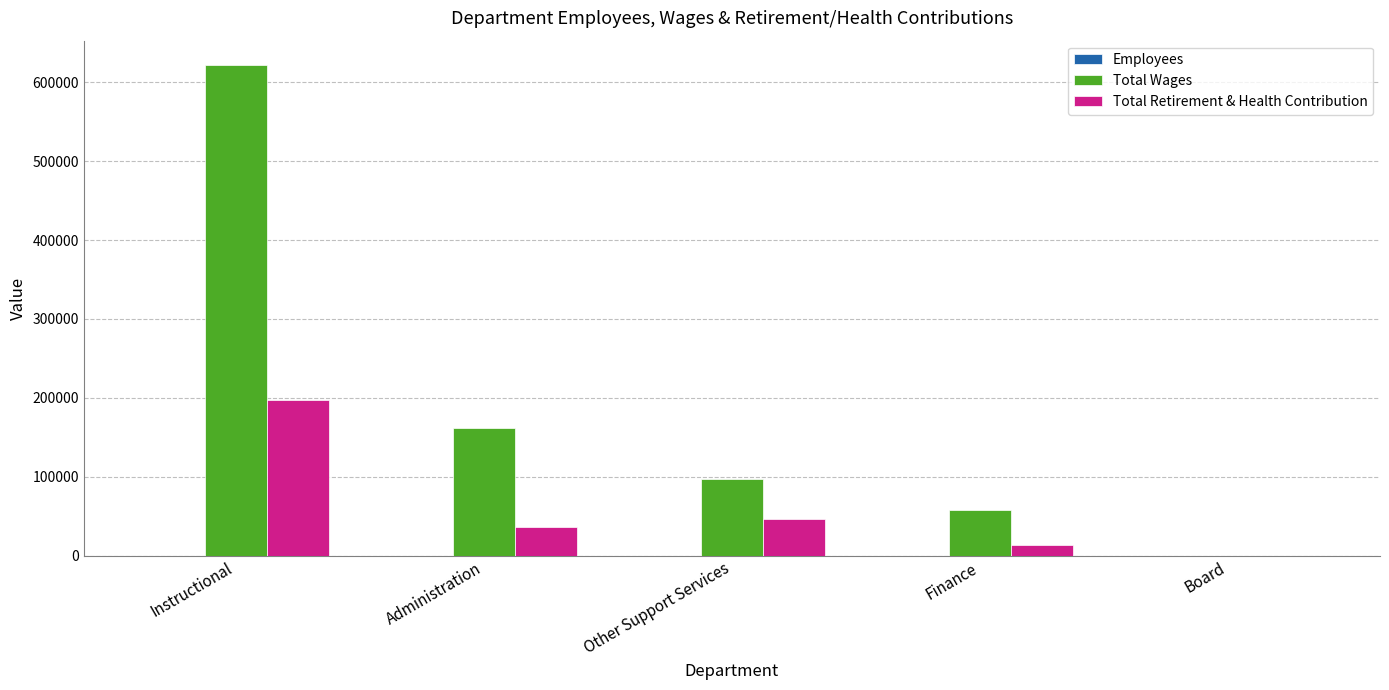

At which category is the sum across all series the highest?

Instructional